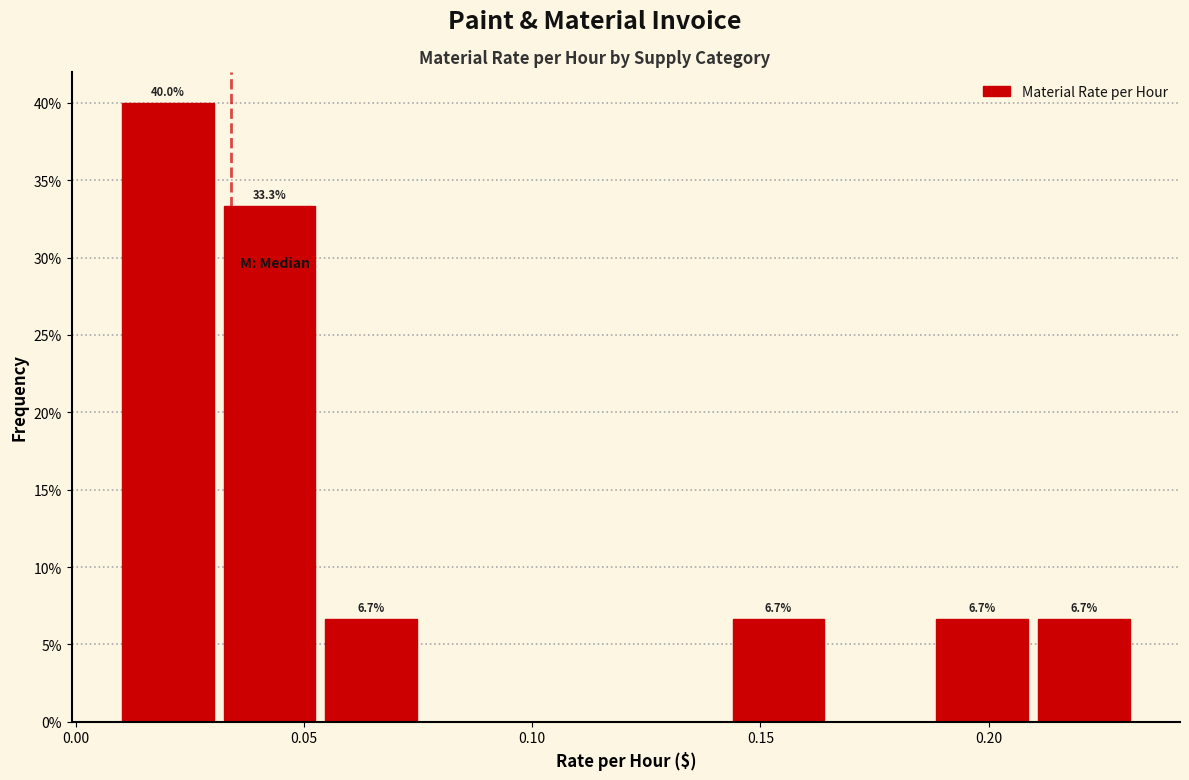

Which range on the x-axis has the tallest bar?

0.010 to 0.030